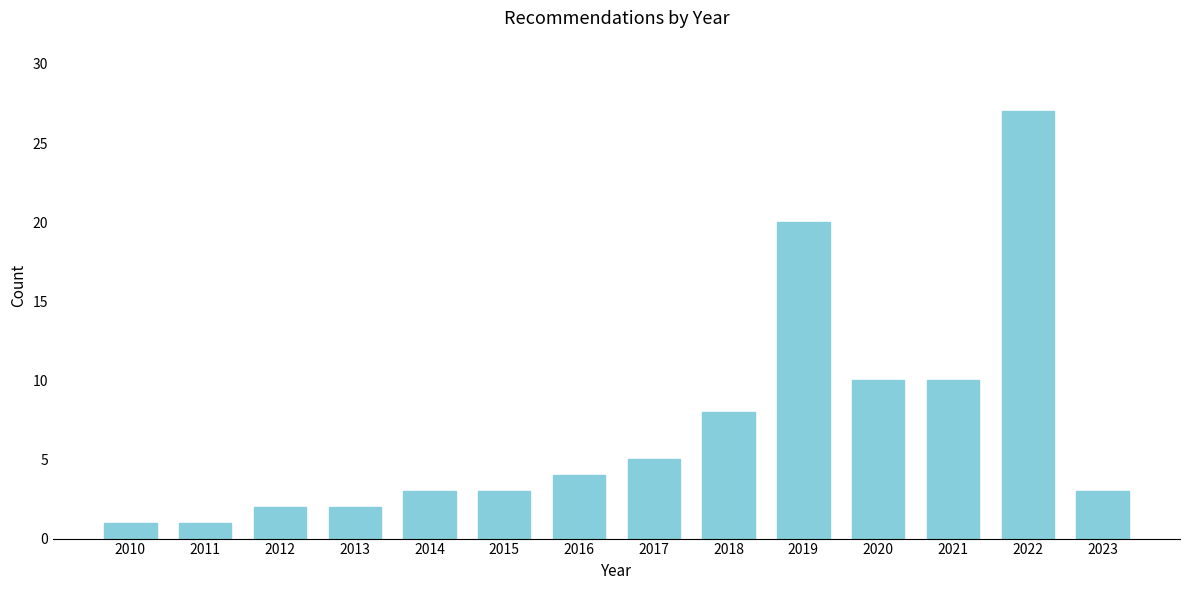

Reading left to right, what are all the values shown in this chart?

1	1	2	2	3	3	4	5	8	20	10	10	27	3